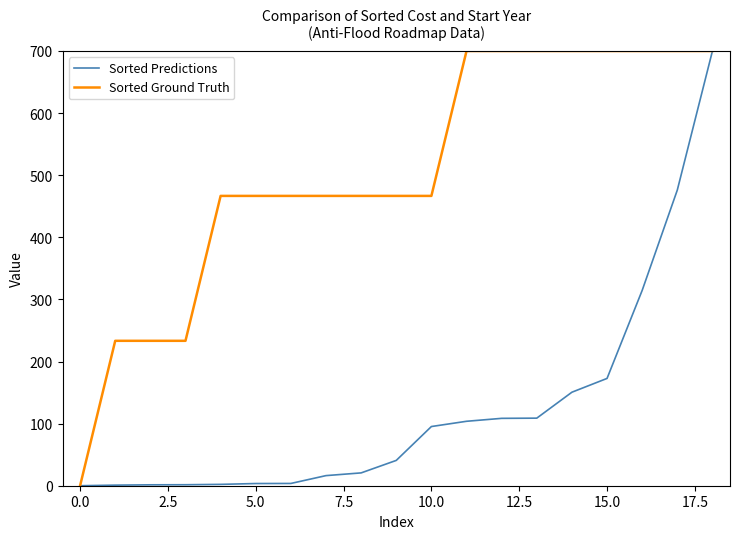

Which series has the largest total across all categories?

Sorted Ground Truth